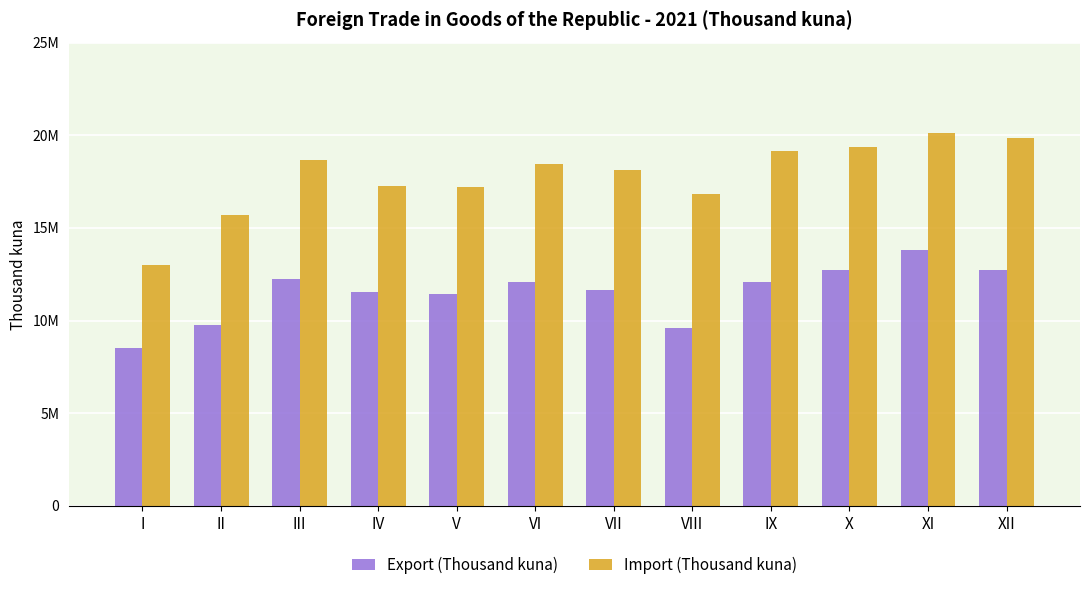

What are all the series names shown in the legend?

Export (Thousand kuna), Import (Thousand kuna)